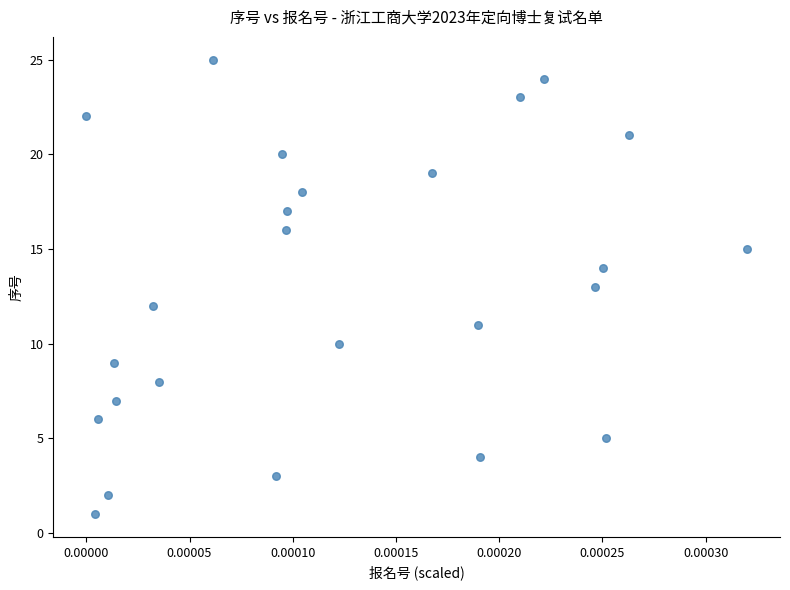

What is the range of Y values (max minus min)?

24